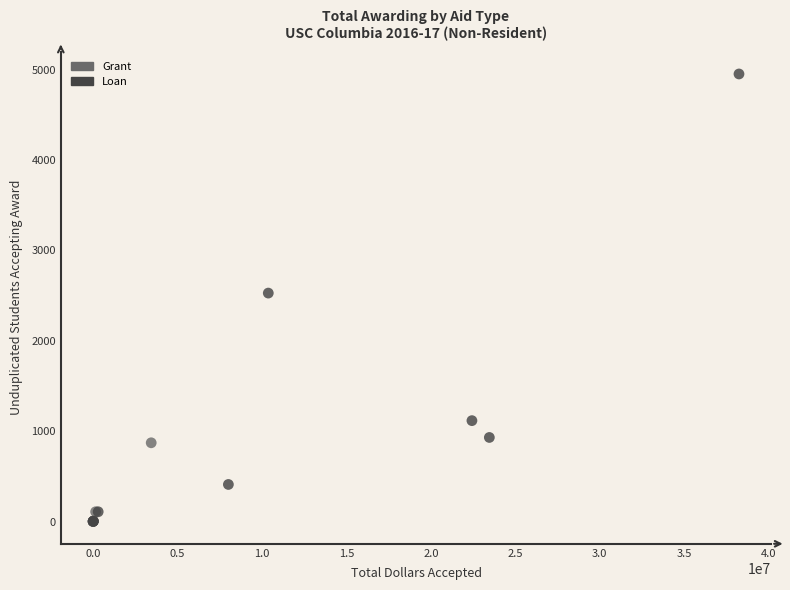

Which series contains the highest Y value?

Loan